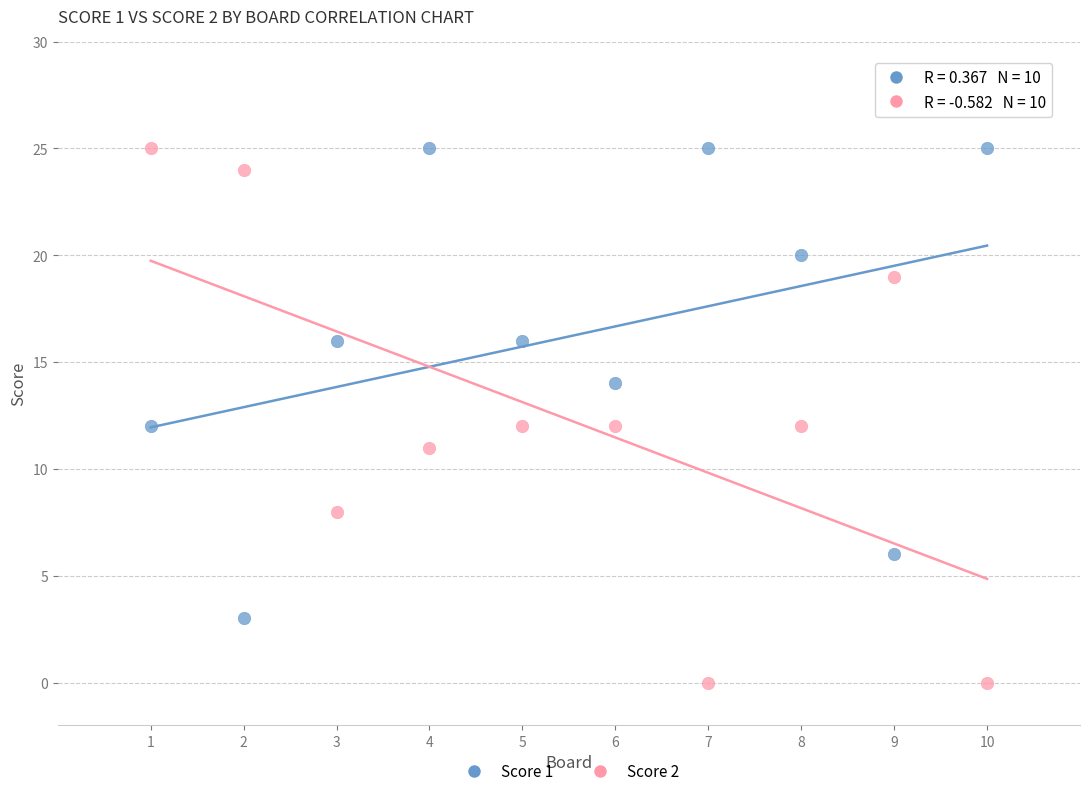

What is the X range (max minus min) for the scatter plot?

9